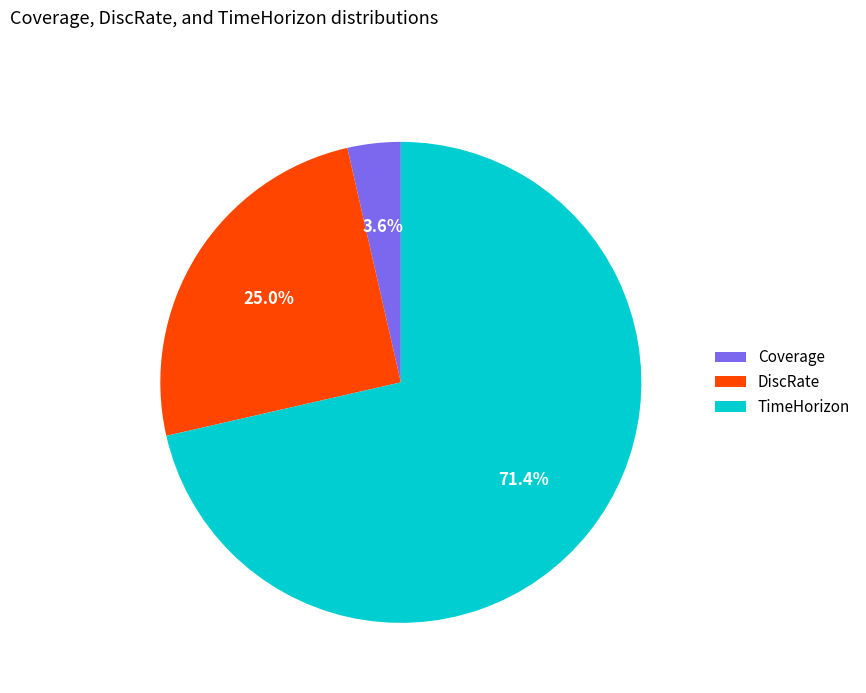

Between Coverage and DiscRate, which is larger?

DiscRate